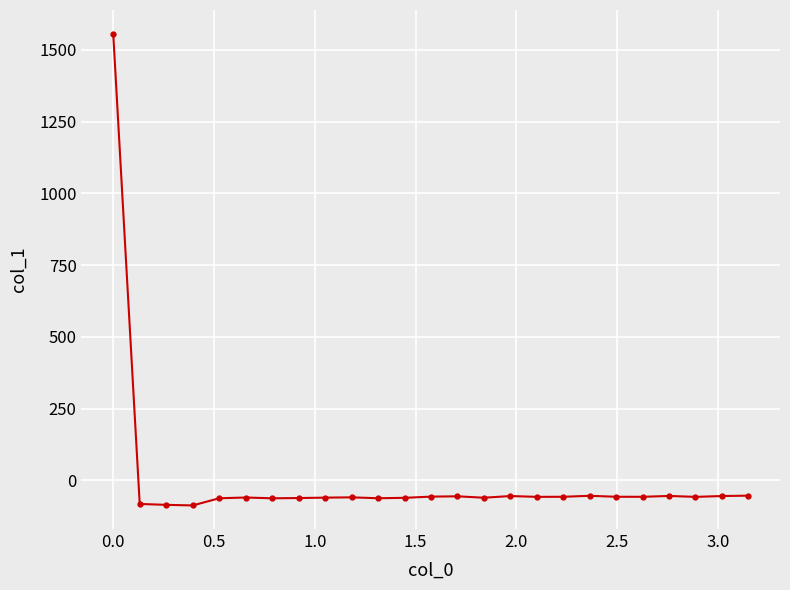

What is the difference between the maximum and second lowest values?

1642.2